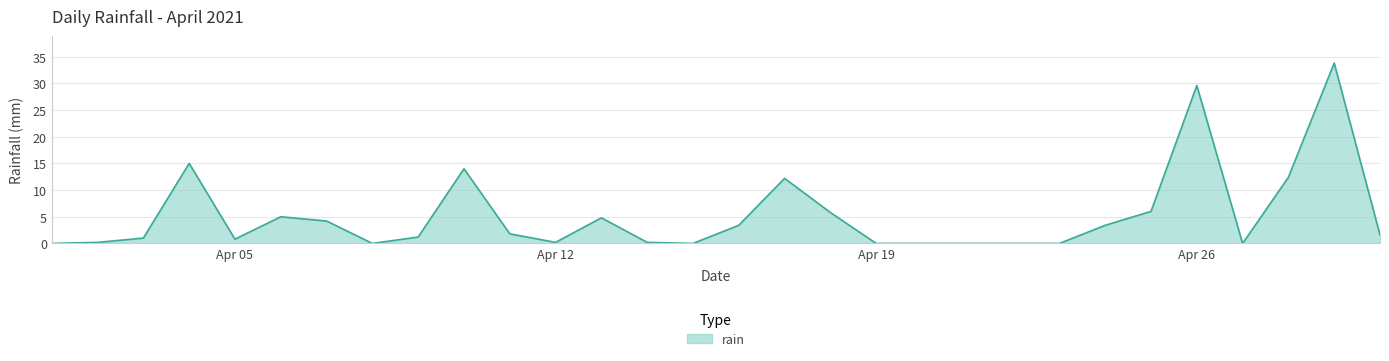

What is the maximum value shown in the chart?

33.8